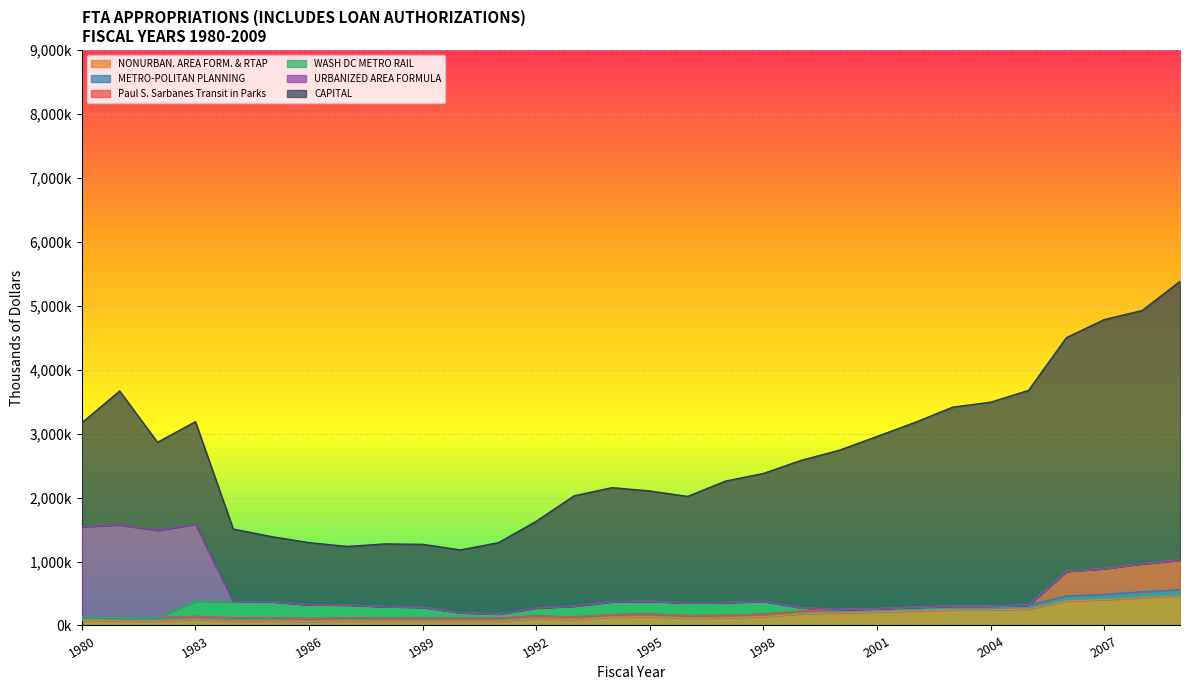

Where does the CAPITAL series first go above 1785000?

1981